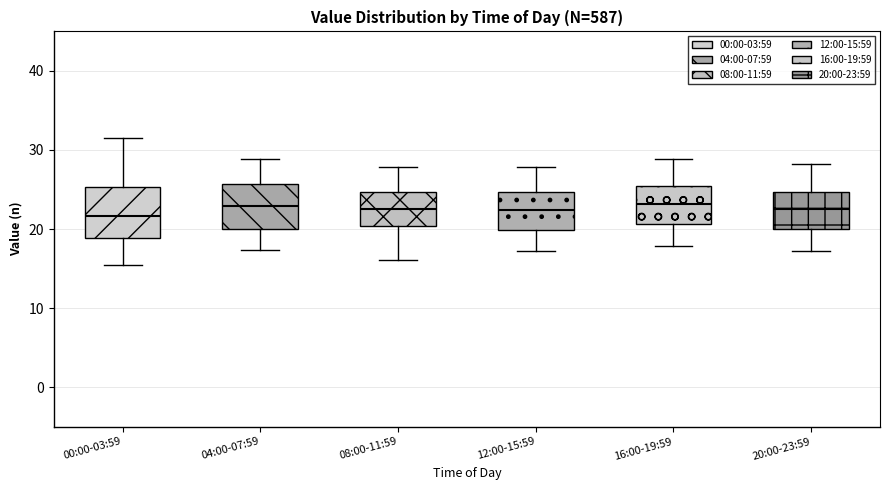

Reading left to right, read every box against the y-axis: the position of its median line, the range the box covers, and the ends of its whiskers. The values are not printed on the chart, so give them approximately, as read against the axis.

00:00-03:59: median 22, box 19 to 25, whiskers 15 to 32
04:00-07:59: median 23, box 20 to 26, whiskers 17 to 29
08:00-11:59: median 23, box 20 to 25, whiskers 16 to 28
12:00-15:59: median 22, box 20 to 25, whiskers 17 to 28
16:00-19:59: median 23, box 21 to 25, whiskers 18 to 29
20:00-23:59: median 23, box 20 to 25, whiskers 17 to 28